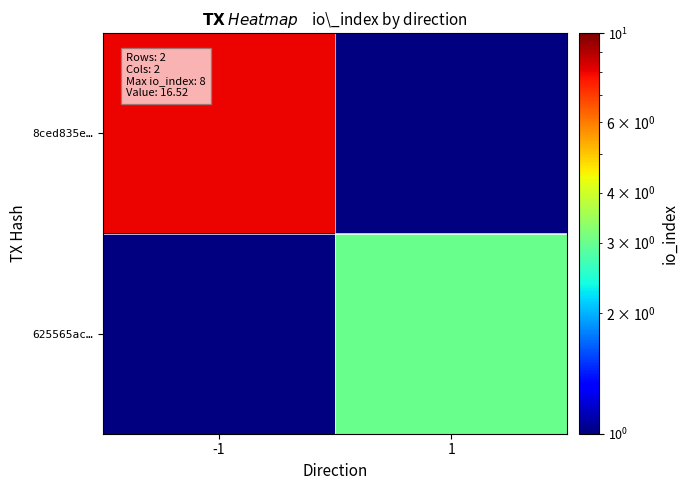

What is the highest value of the 8ced835e… series?

8.0